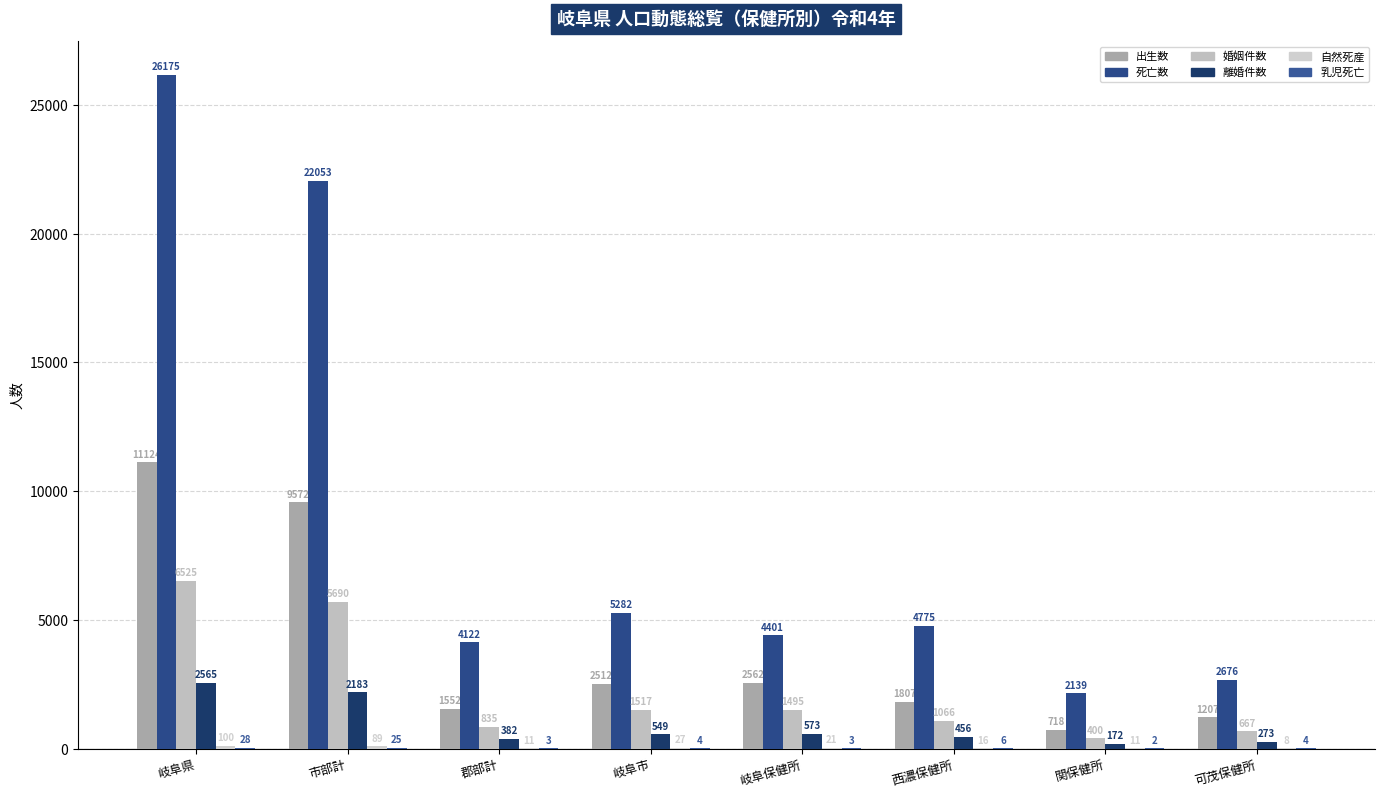

Where is 死亡数 nearest to the value 14157?

市部計